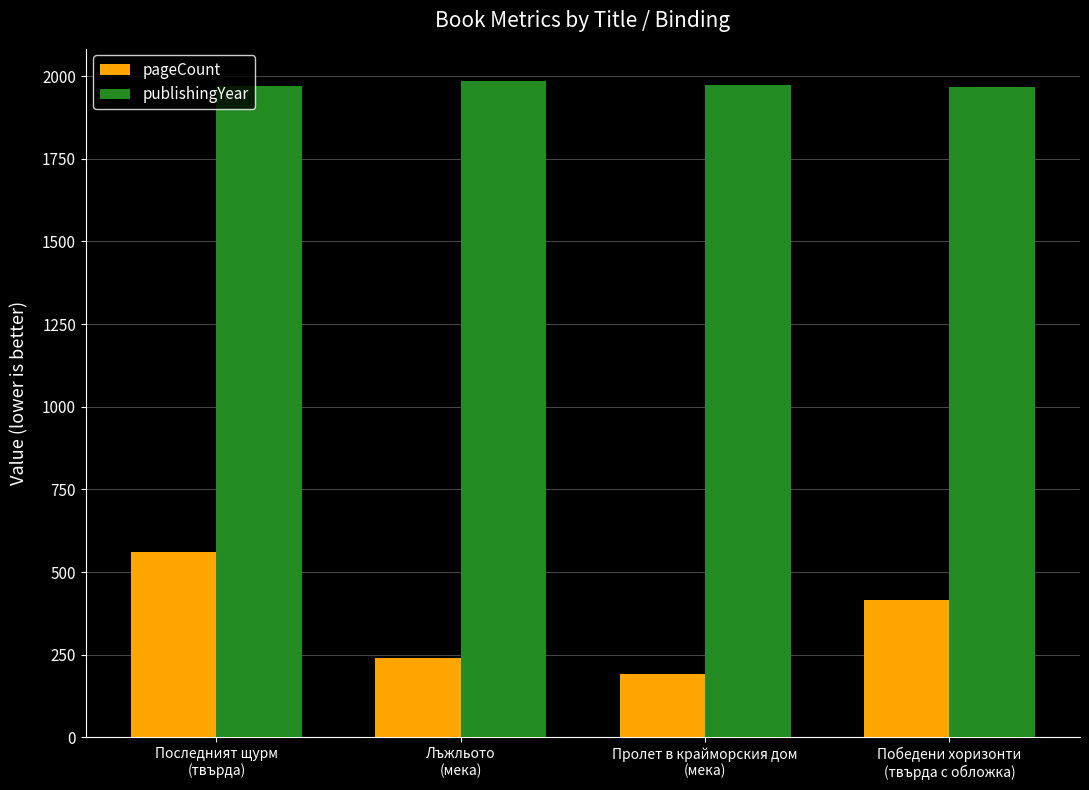

Count the number of data series in this chart.

2